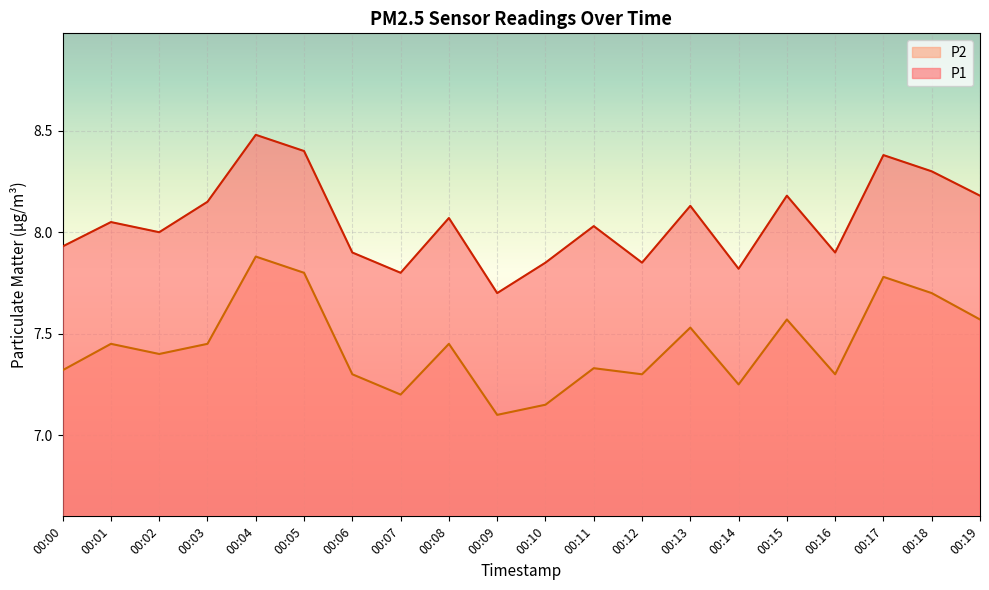

How many distinct data groups are displayed?

2